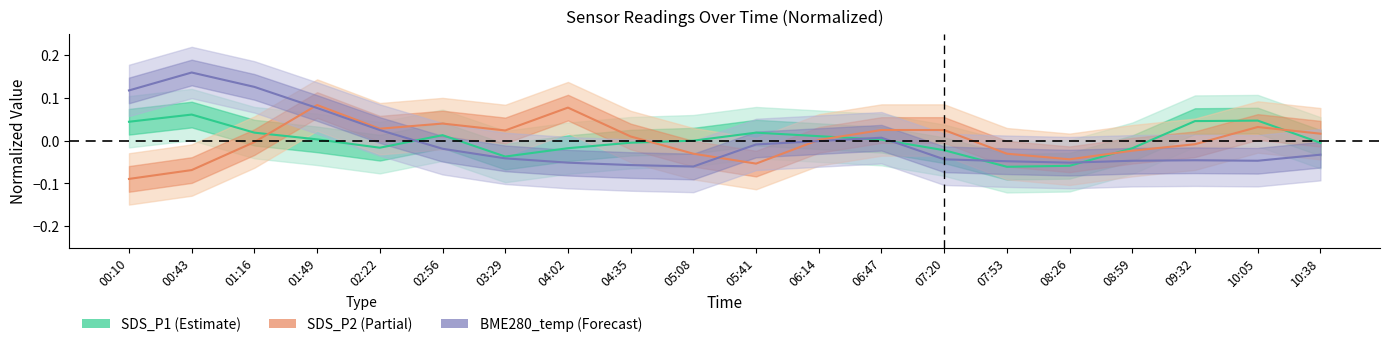

List the series in order of their peak value, lowest first.

SDS_P1 (Estimate), SDS_P2 (Partial), BME280_temp (Forecast)